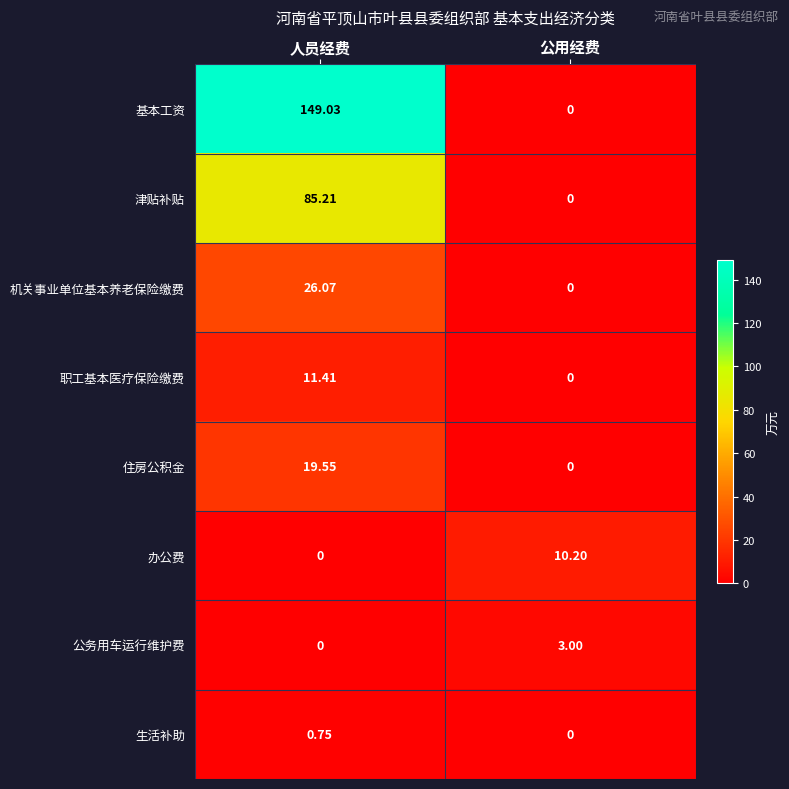

Count the number of categories in the chart.

2